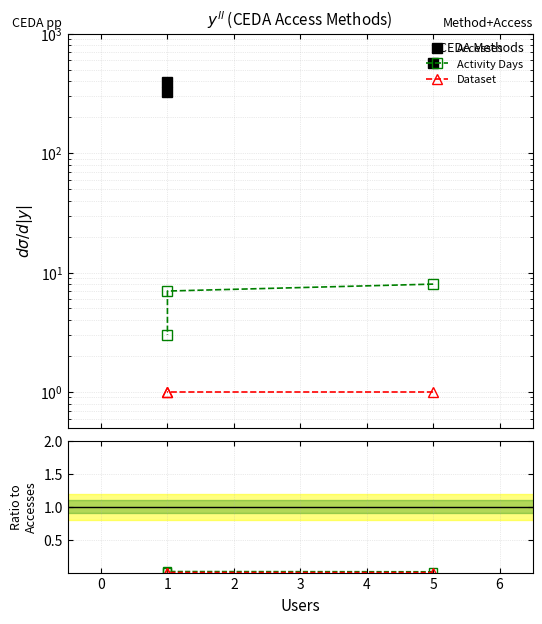

Is the value of Dataset at 1 greater than the value of Activity Days at 1?

No